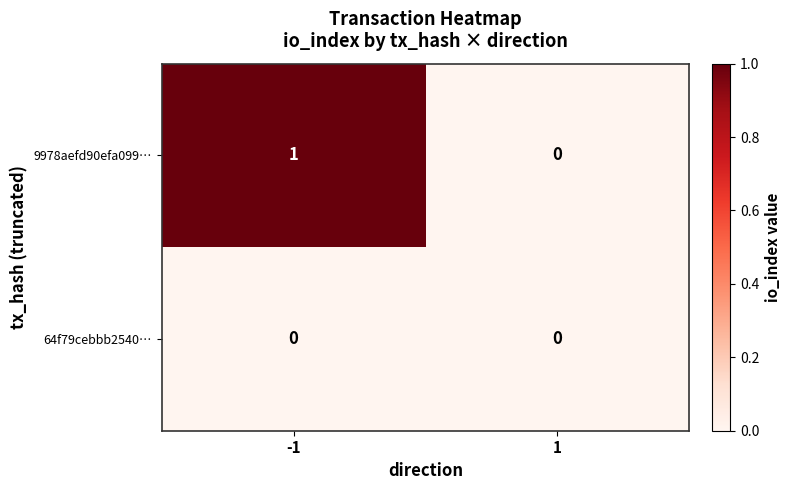

How many values in 9978aefd90efa099… are above zero?

1